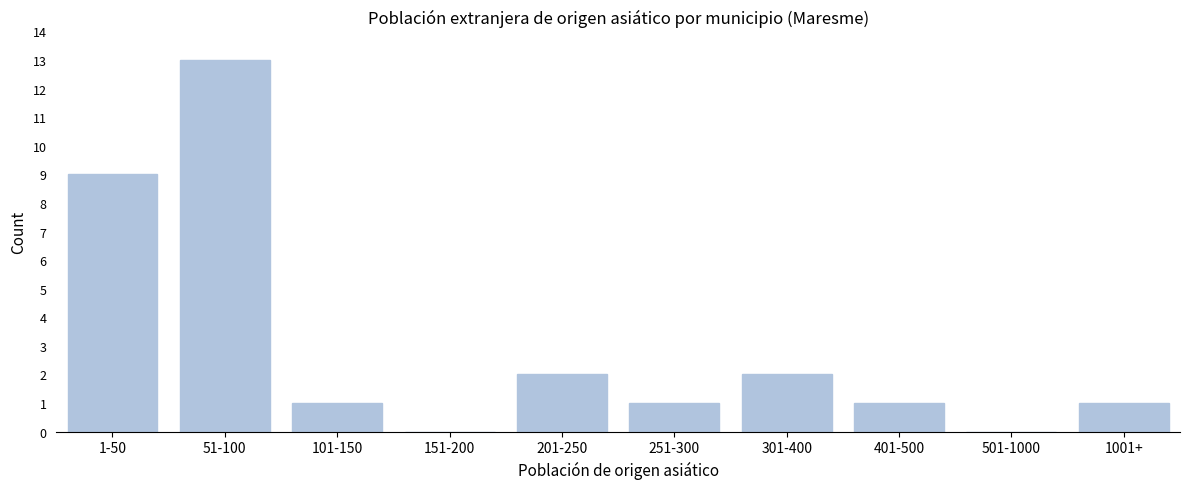

Reading right to left, extract all data points from this chart.

1001+=1	501-1000=0	401-500=1	301-400=2	251-300=1	201-250=2	151-200=0	101-150=1	51-100=13	1-50=9